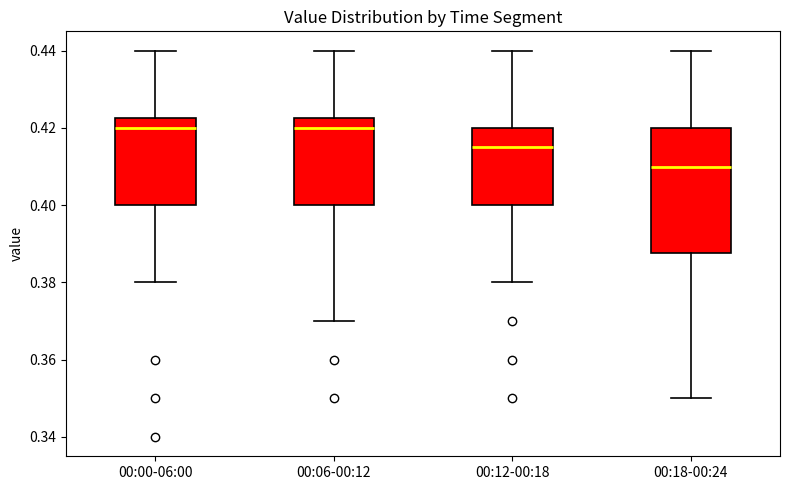

Comparing the boxes themselves (not the whiskers), which one is the tallest?

00:18-00:24